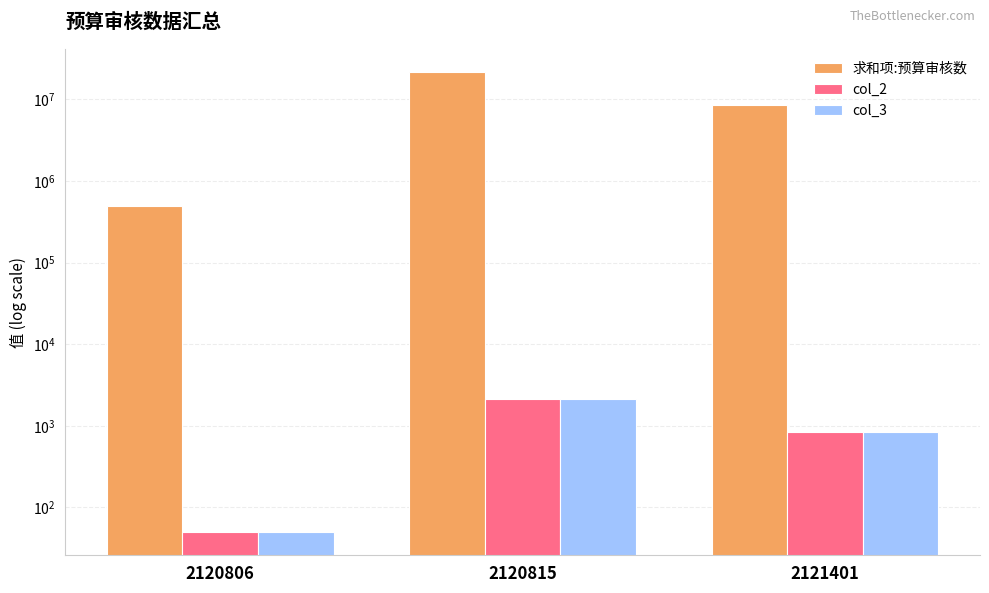

List the series in order of their peak value, lowest first.

col_2, col_3, 求和项:预算审核数